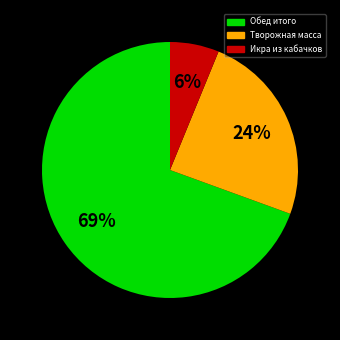

How many slices are in this pie chart?

3